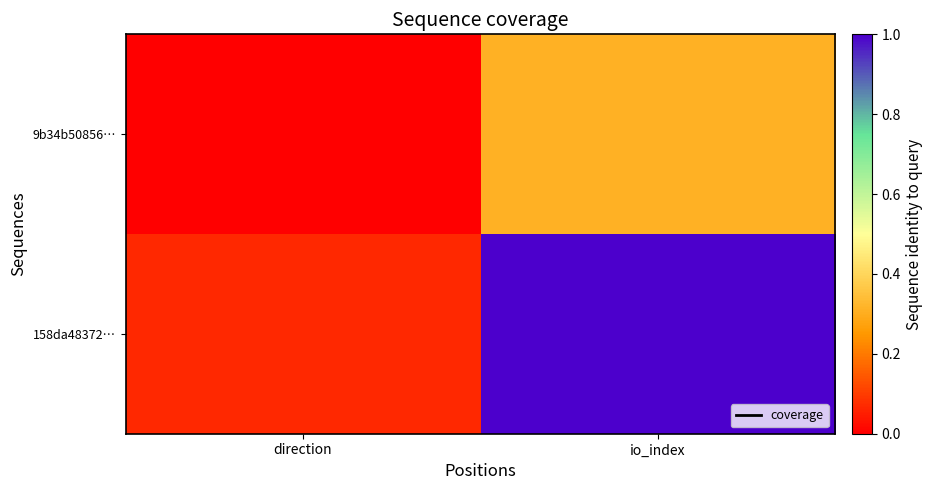

What is the spread (max minus min) of values at direction?

0.1